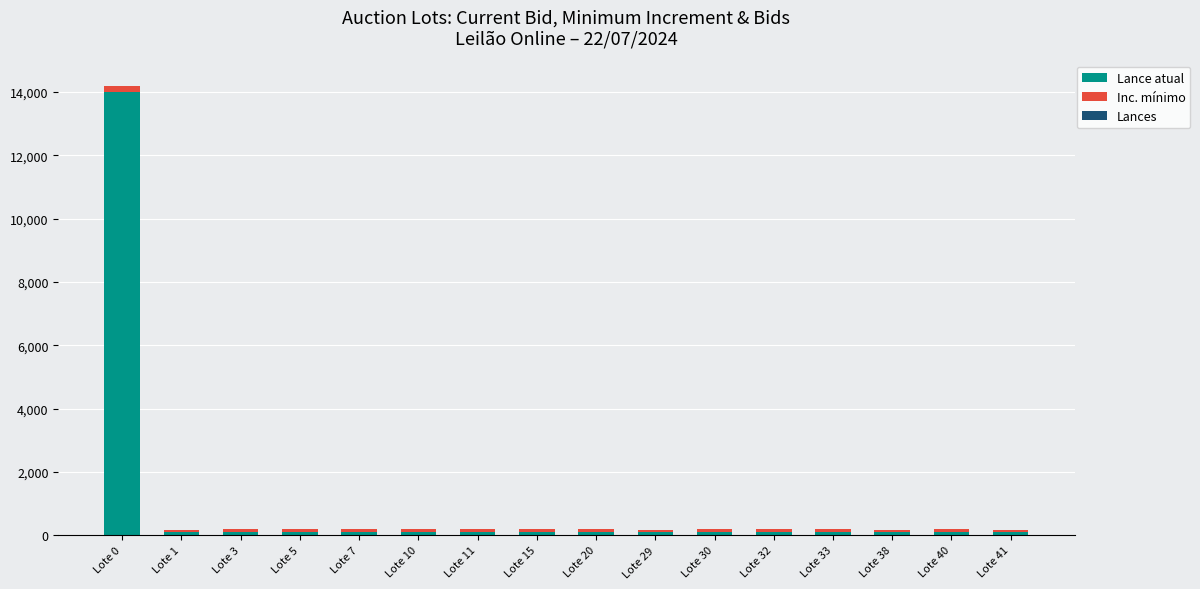

At which label does Lance atual reach its peak?

Lote 0